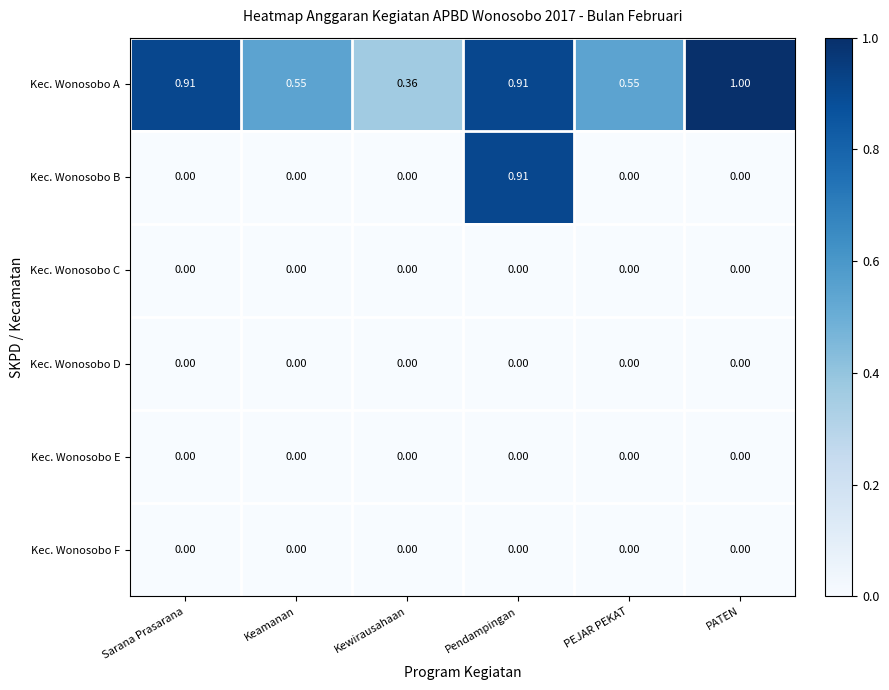

What is the total value across all series at PATEN?

1.0